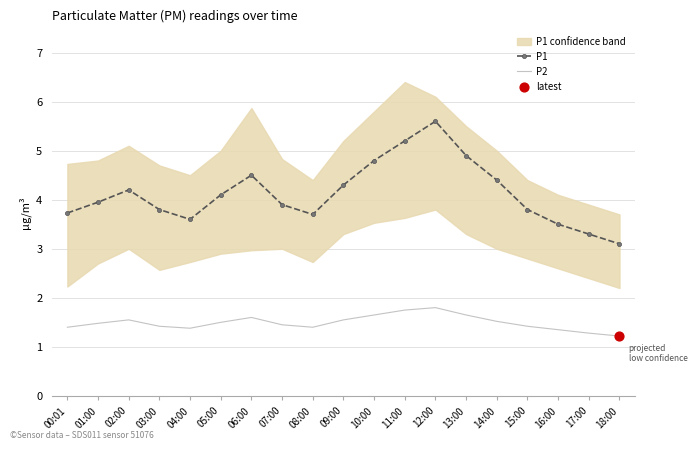

At which category is the sum across all series the highest?

12:00